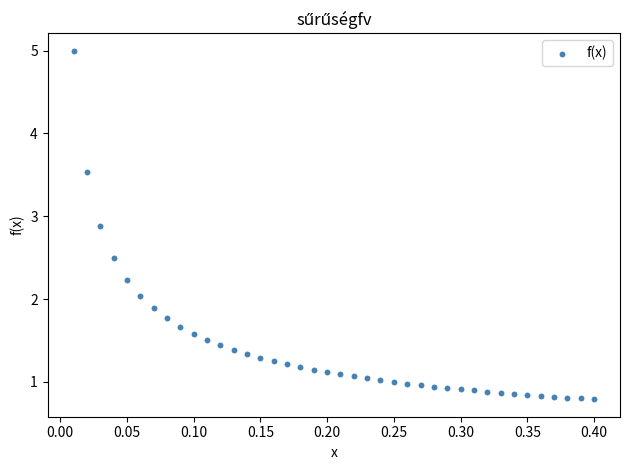

What is the range of X values (max minus min)?

0.4